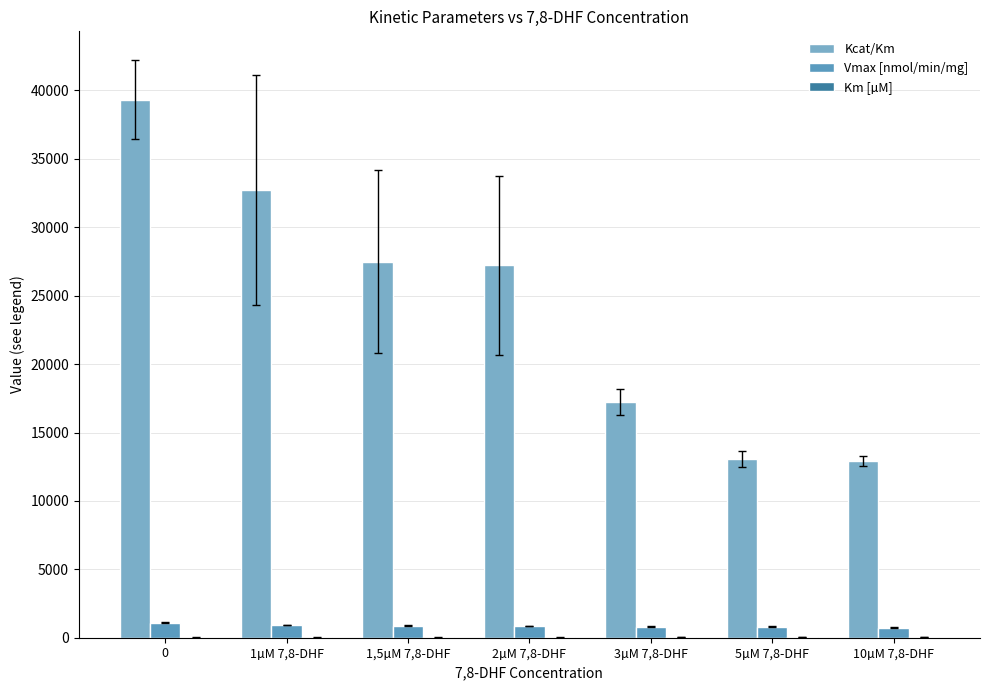

How many data points in Vmax [nmol/min/mg] are above 847?

4